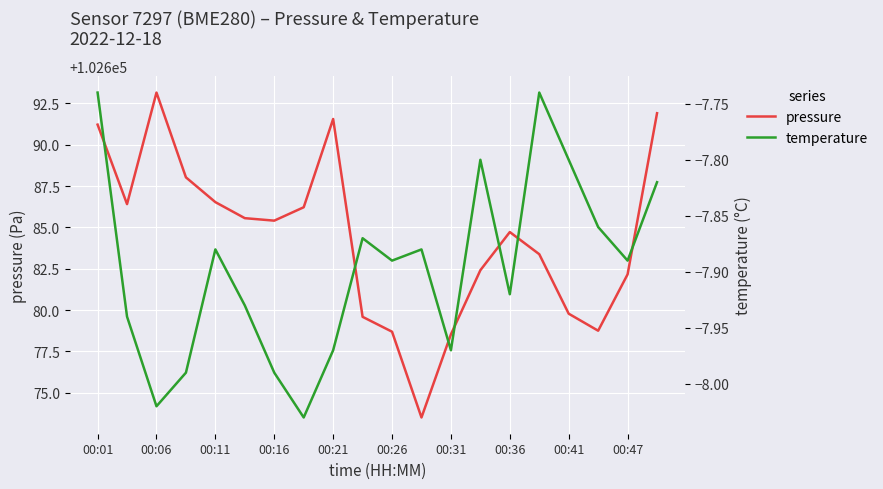

The value of pressure at 00:41 is 170390.5. True or false?

False